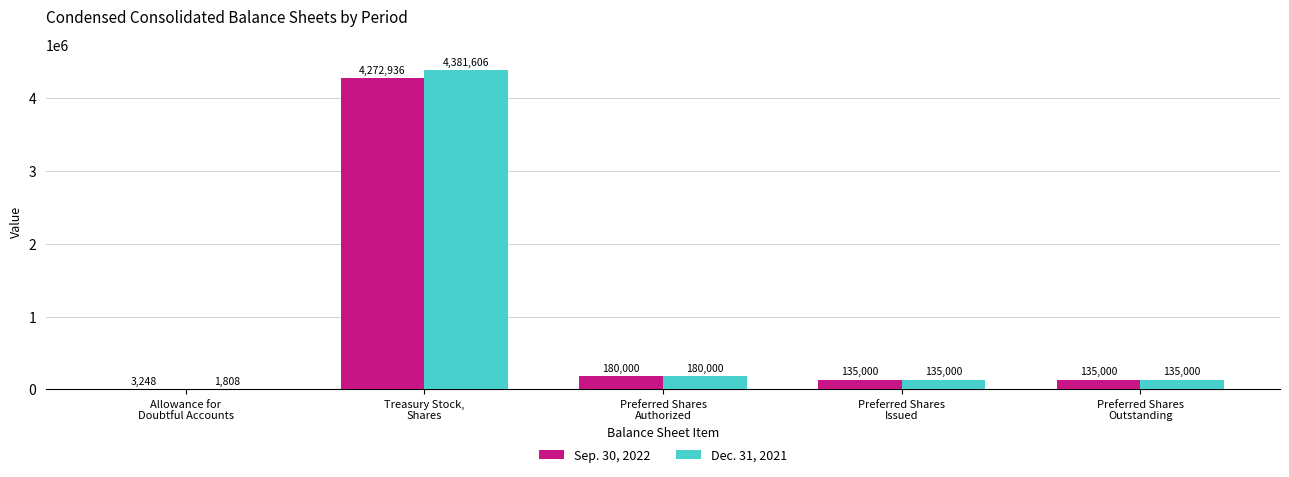

Which category has the highest value in the Dec. 31, 2021 series?

Treasury Stock,
Shares